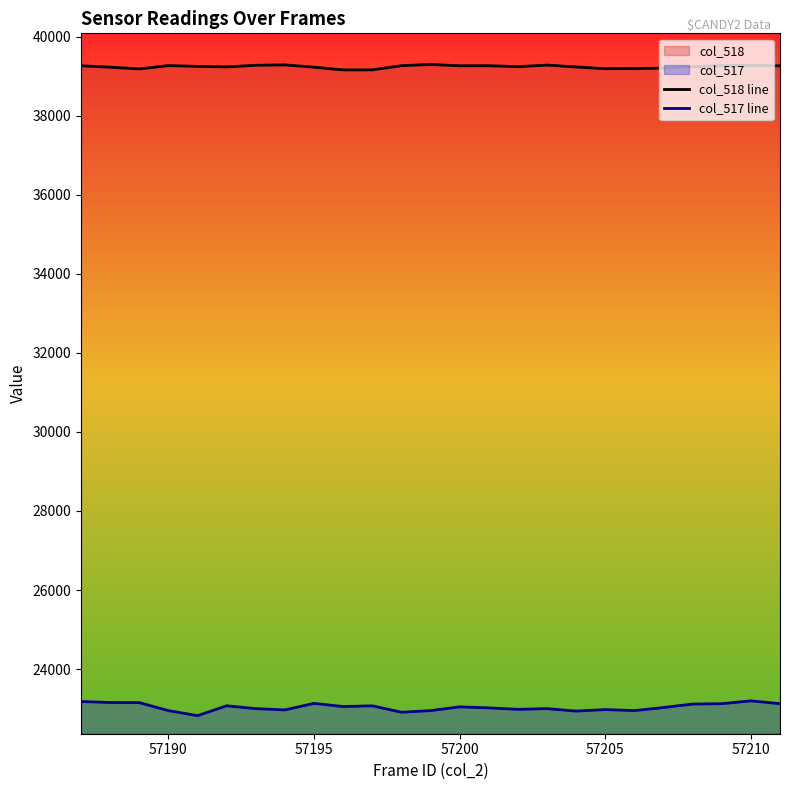

Does the chart display data point markers on the line(s)?

No